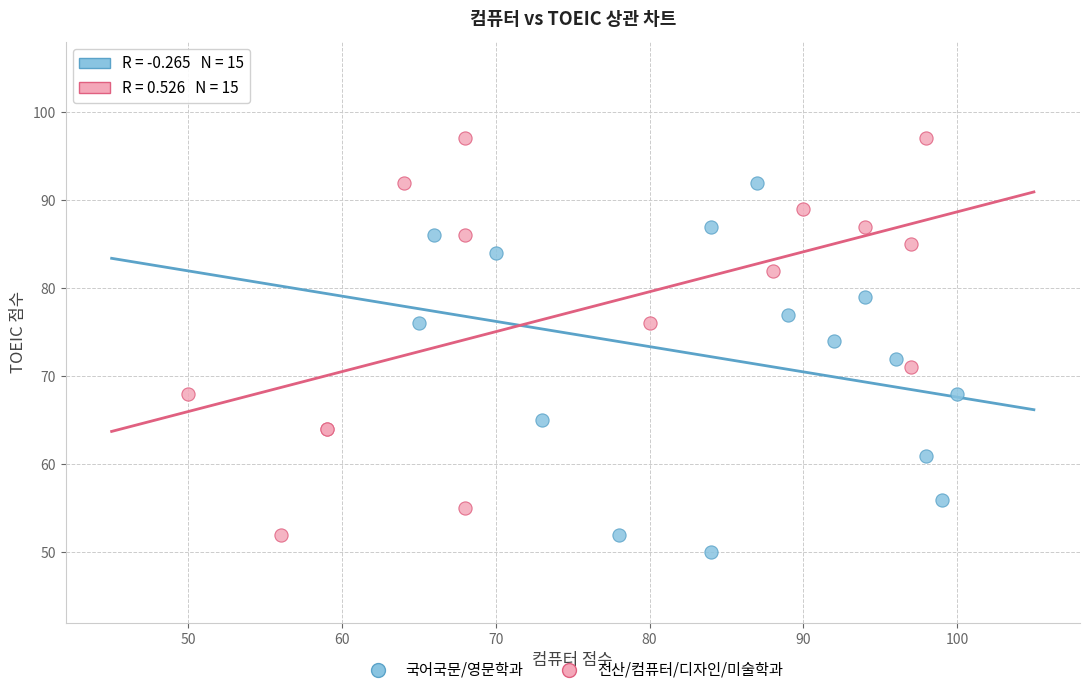

Which series reaches the maximum Y coordinate?

전산/컴퓨터/디자인/미술학과